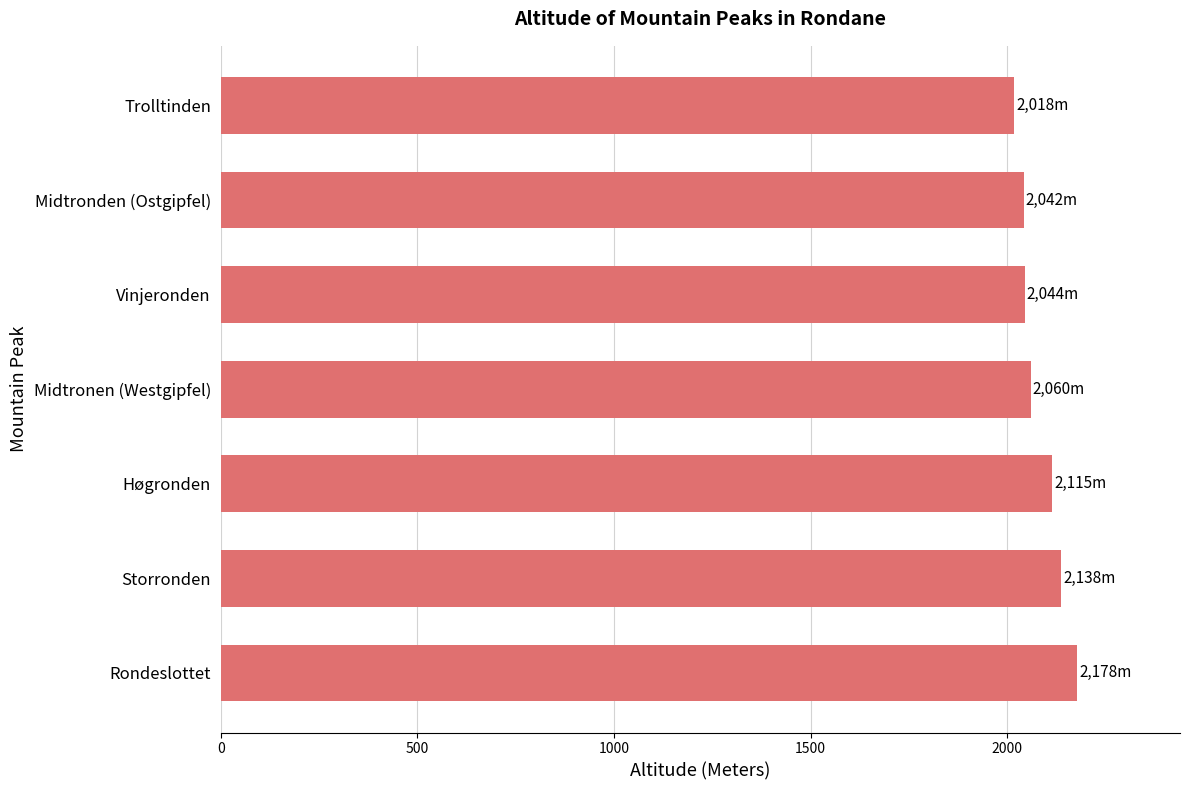

Which label corresponds to the smallest value in the chart?

Trolltinden